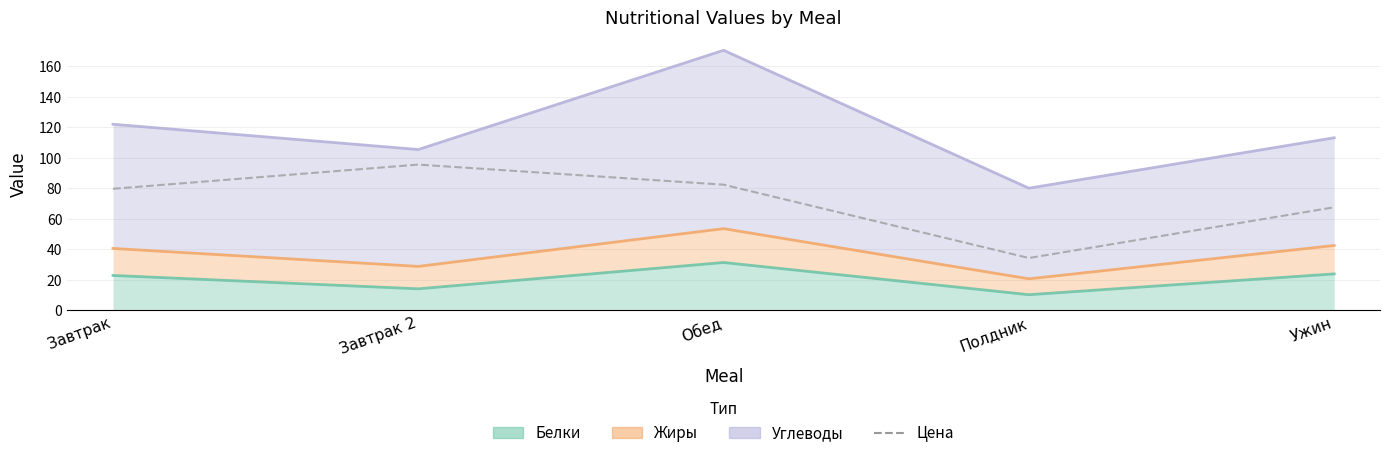

Which has a higher value, Полдник or Обед?

Обед